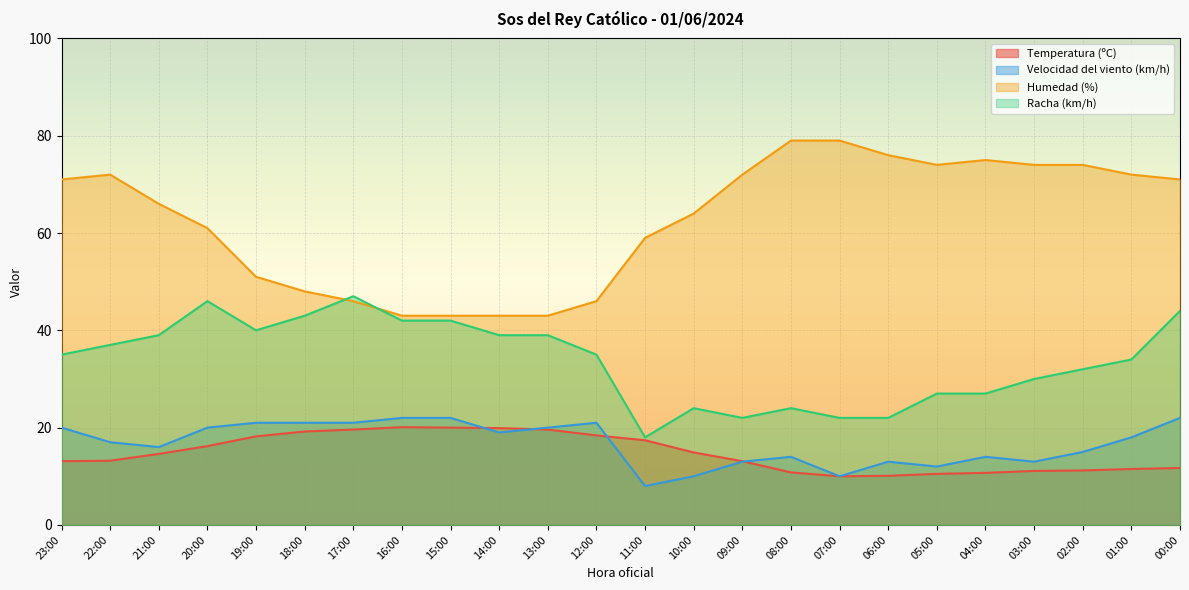

What is the total value across all series at 05:00?

123.5